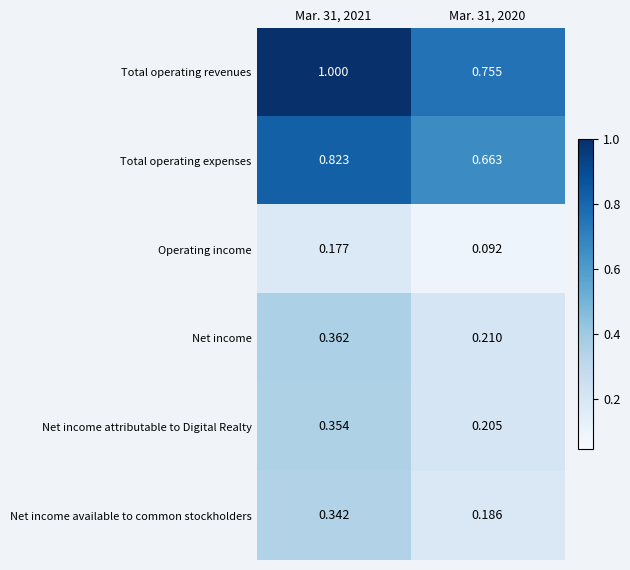

Rank the series by their maximum value, from lowest to highest.

Operating income, Net income available to common stockholders, Net income attributable to Digital Realty, Net income, Total operating expenses, Total operating revenues